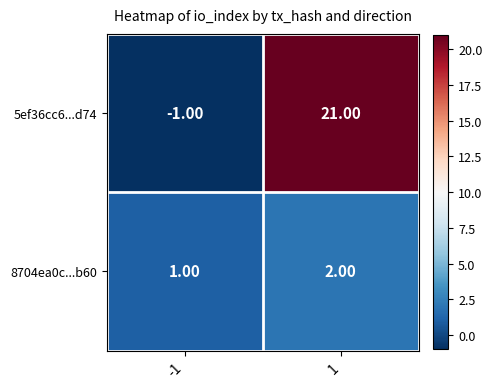

List the series in order of their overall mean, highest first.

5ef36cc6...d74, 8704ea0c...b60